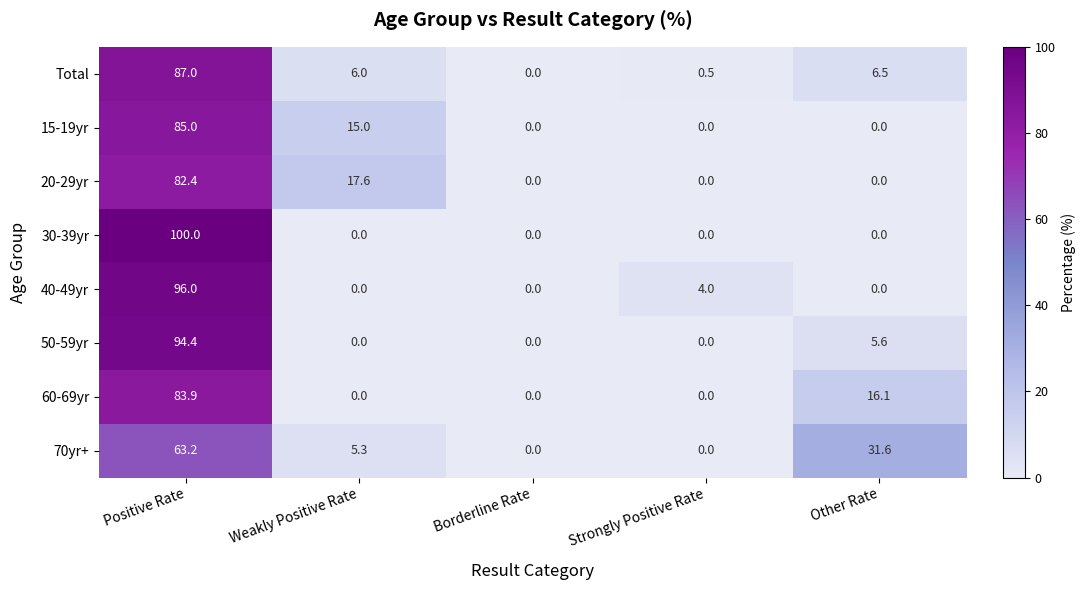

True or false: 15-19yr has a value of 32.5 at Other Rate.

False